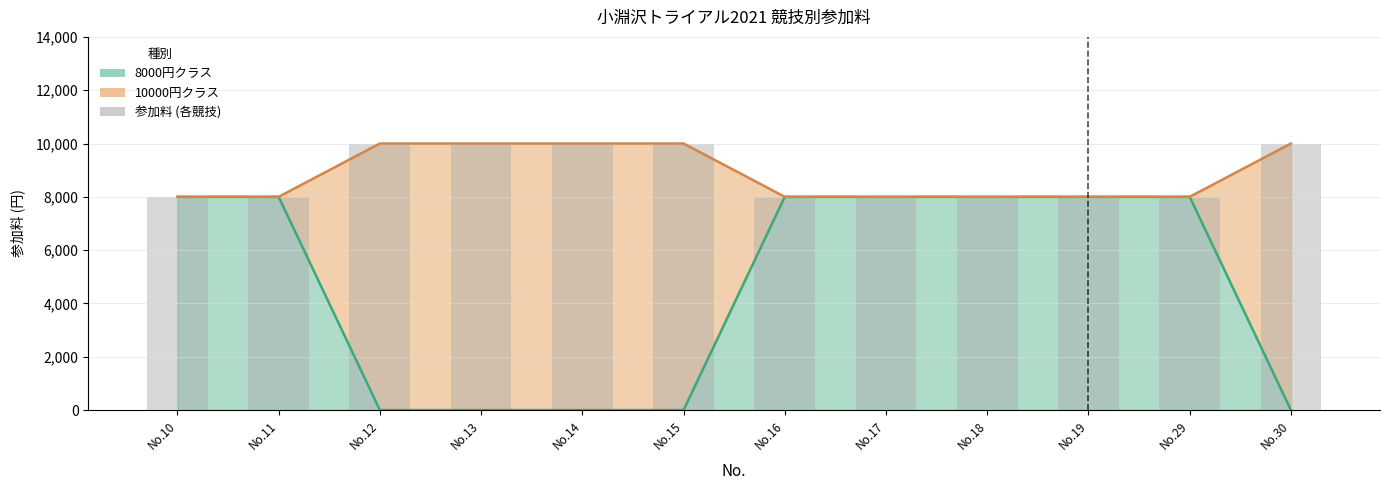

Approximately how many times larger is the value at No.12 compared to No.13?

1.0